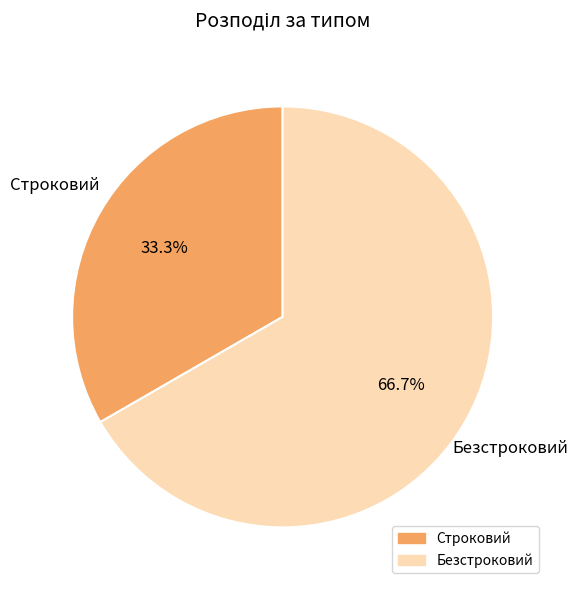

To the nearest percent, what is the difference between the Безстроковий and Строковий slice percentages?

33%